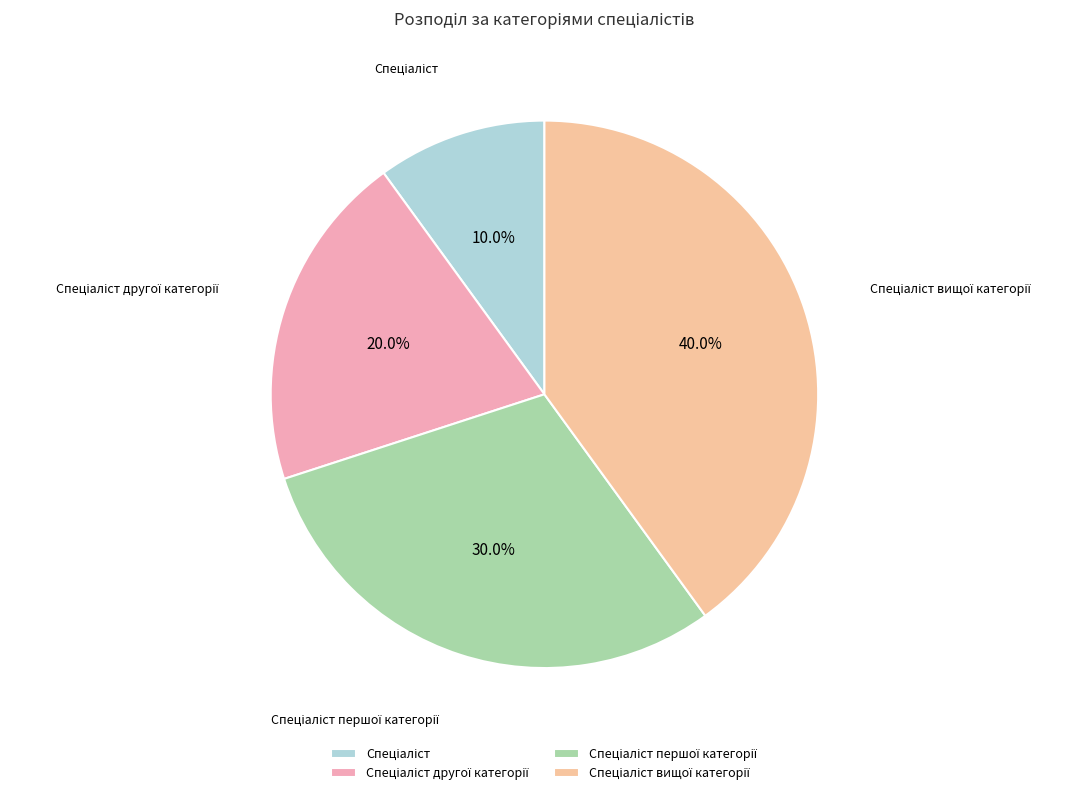

Is there any slice that represents more than half of the pie?

No